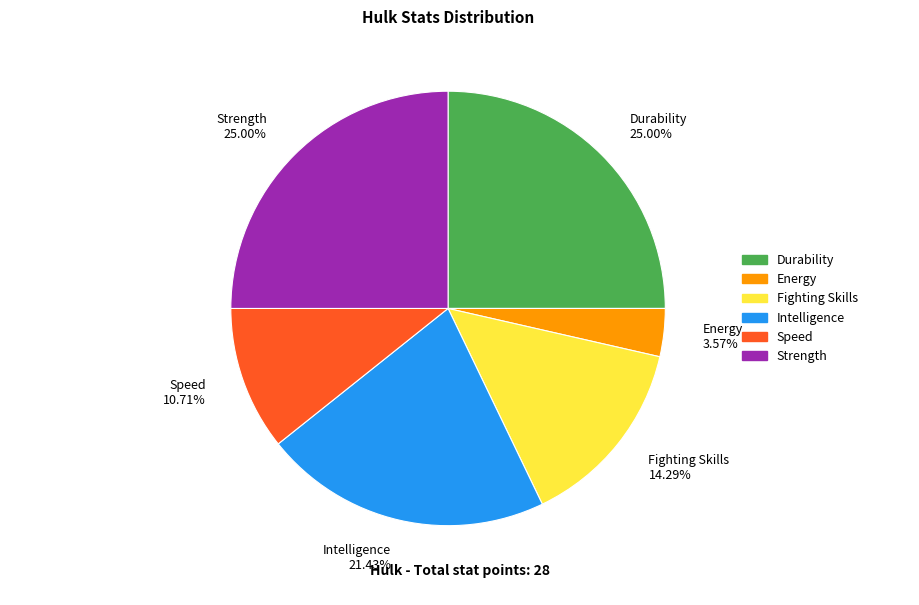

Does any single category account for the majority?

No